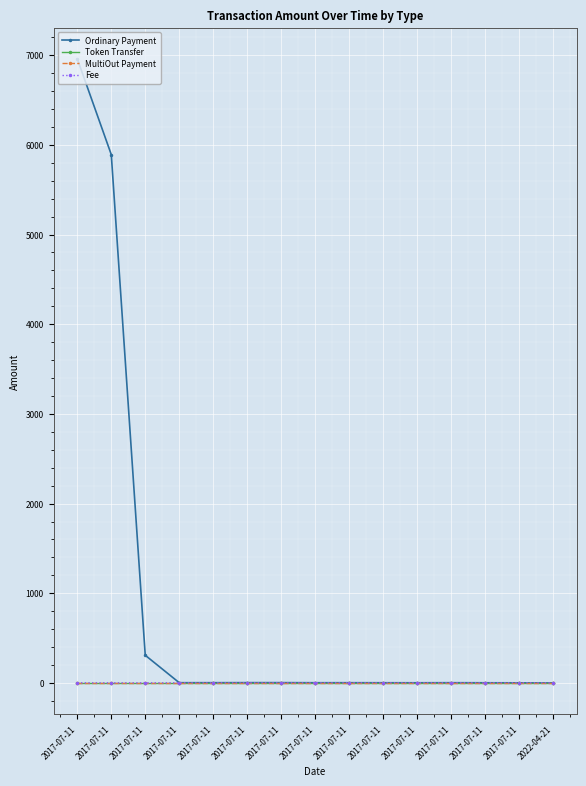

True or false: MultiOut Payment and Token Transfer cross at least once.

False